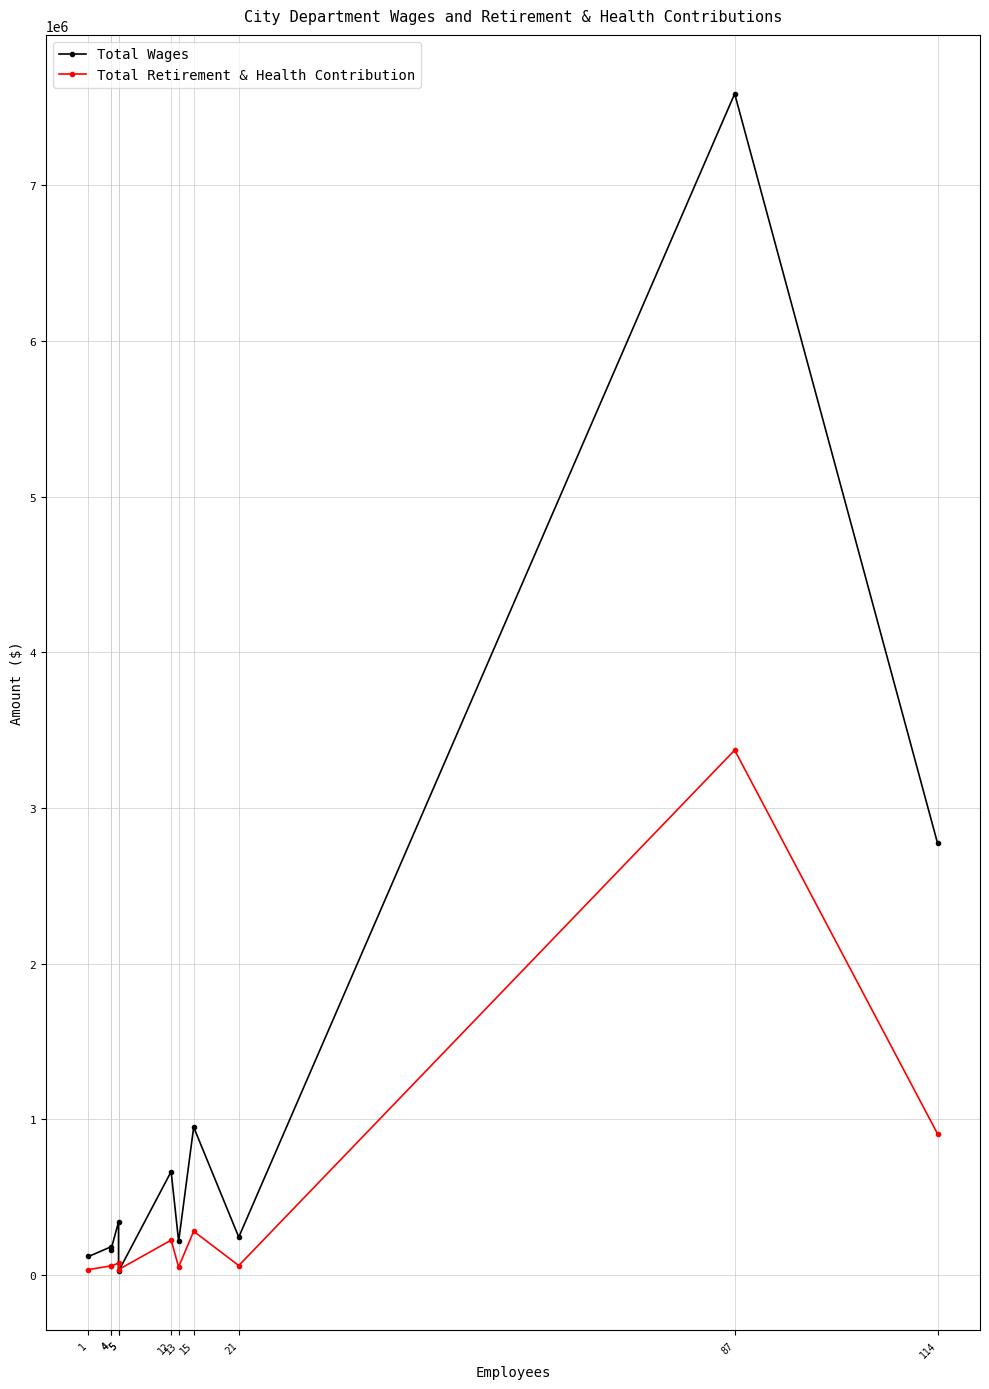

What are all the series names shown in the legend?

Total Wages, Total Retirement & Health Contribution